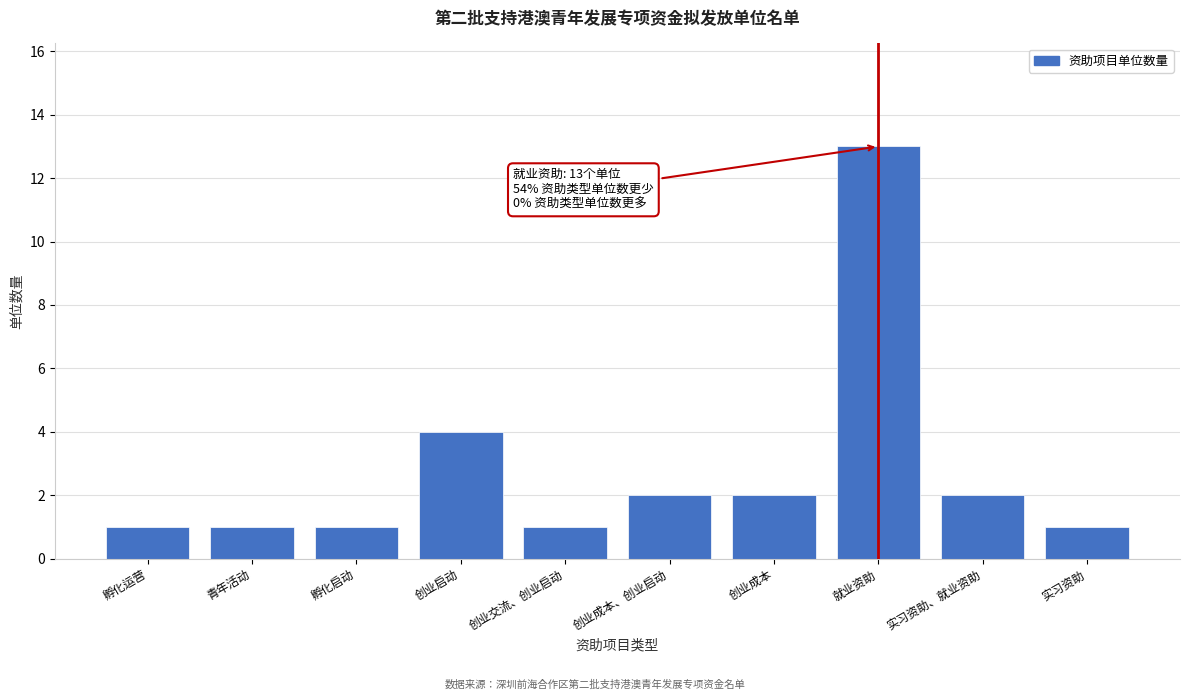

Reading right to left, transcribe all the data shown in this chart.

1	2	13	2	2	1	4	1	1	1